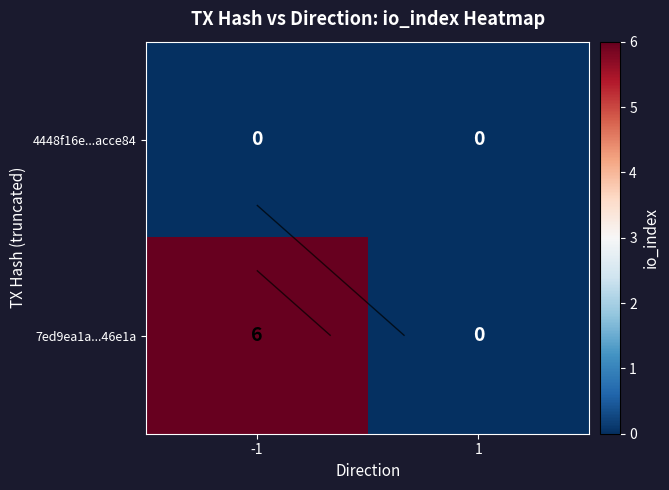

List the series in order of their overall mean, lowest first.

4448f16e...acce84, 7ed9ea1a...46e1a